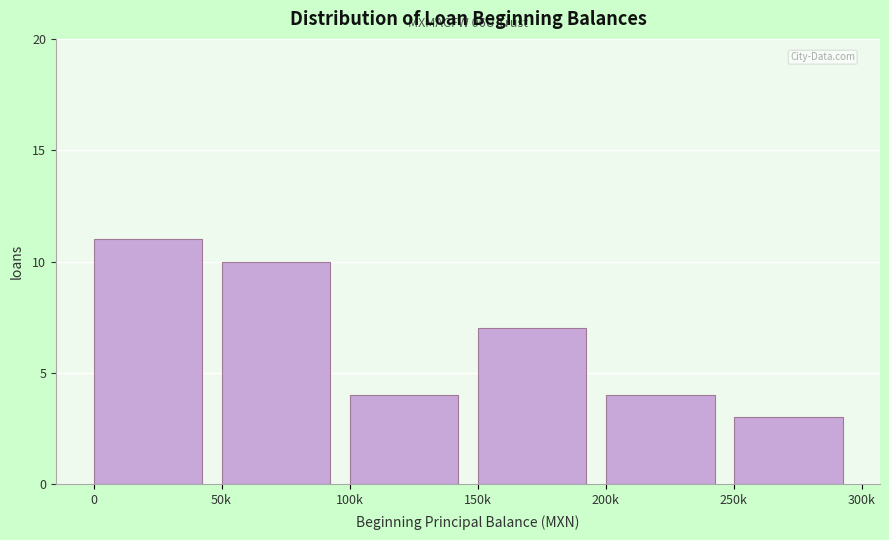

Reading right to left, list all the values displayed in this chart.

3	4	7	4	10	11